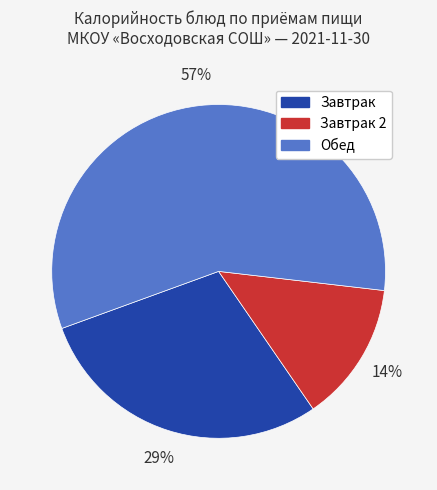

To the nearest percent, what is the average slice percentage?

33%